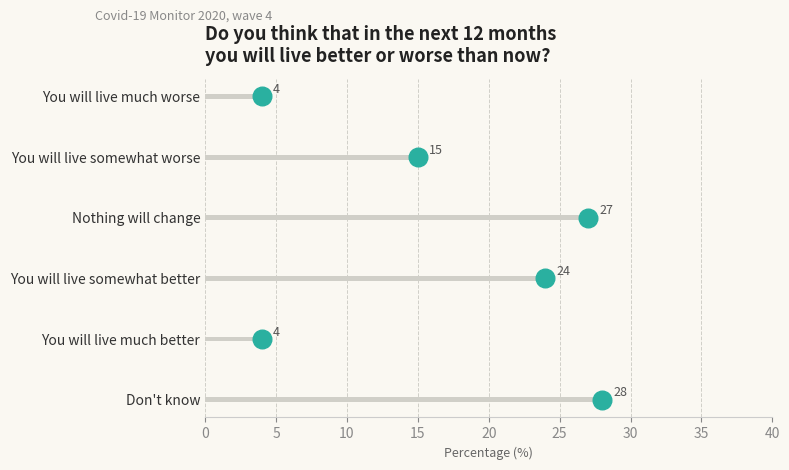

What is the change in value from You will live somewhat worse to Nothing will change?

+12